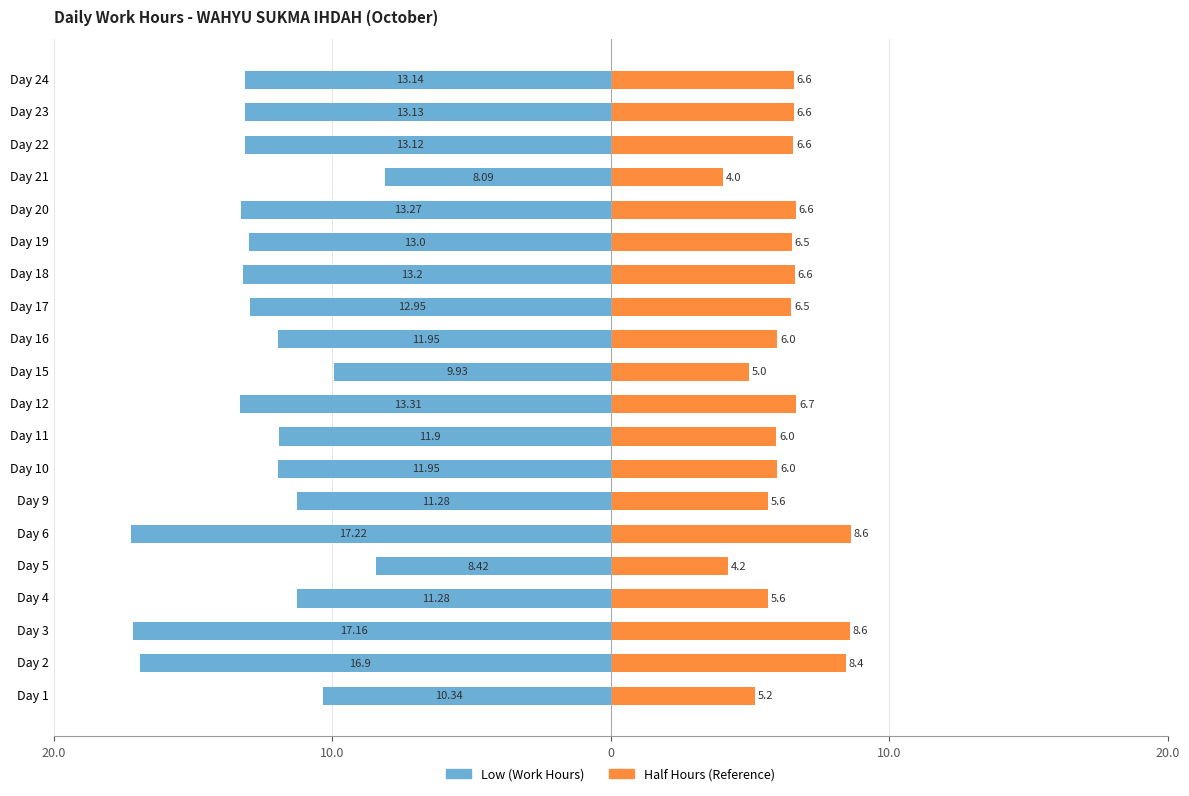

How many data points in Low (Work Hours) are above -12?

9